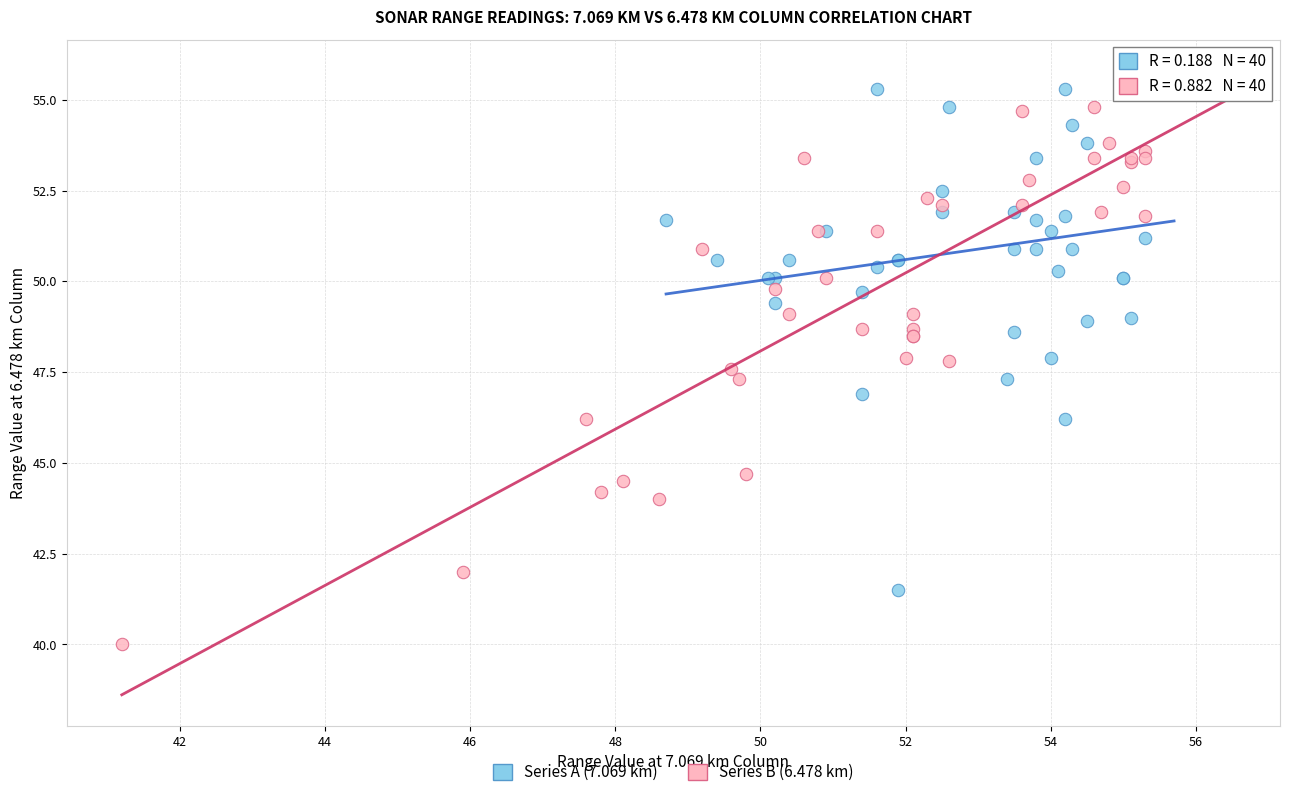

Which series has the largest Y range (max minus min)?

Series B (6.478 km)